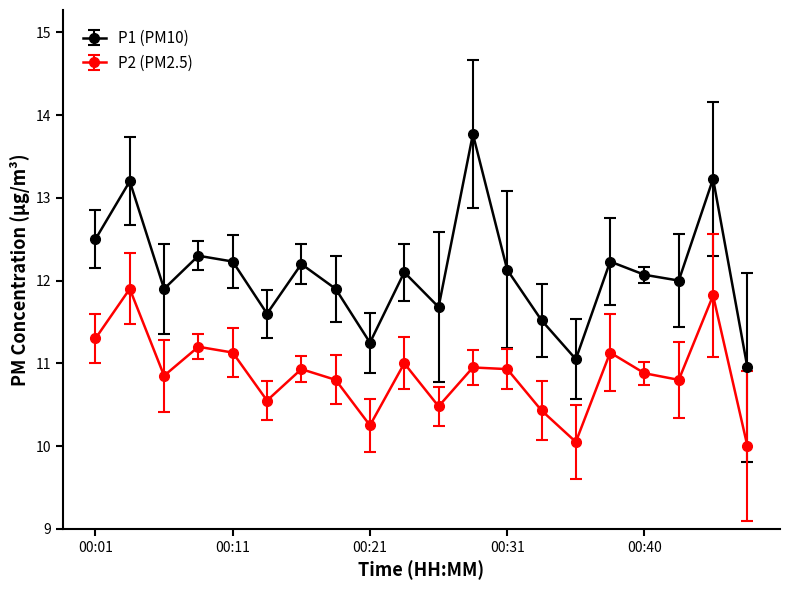

Which series has the largest total across all categories?

P1 (PM10)